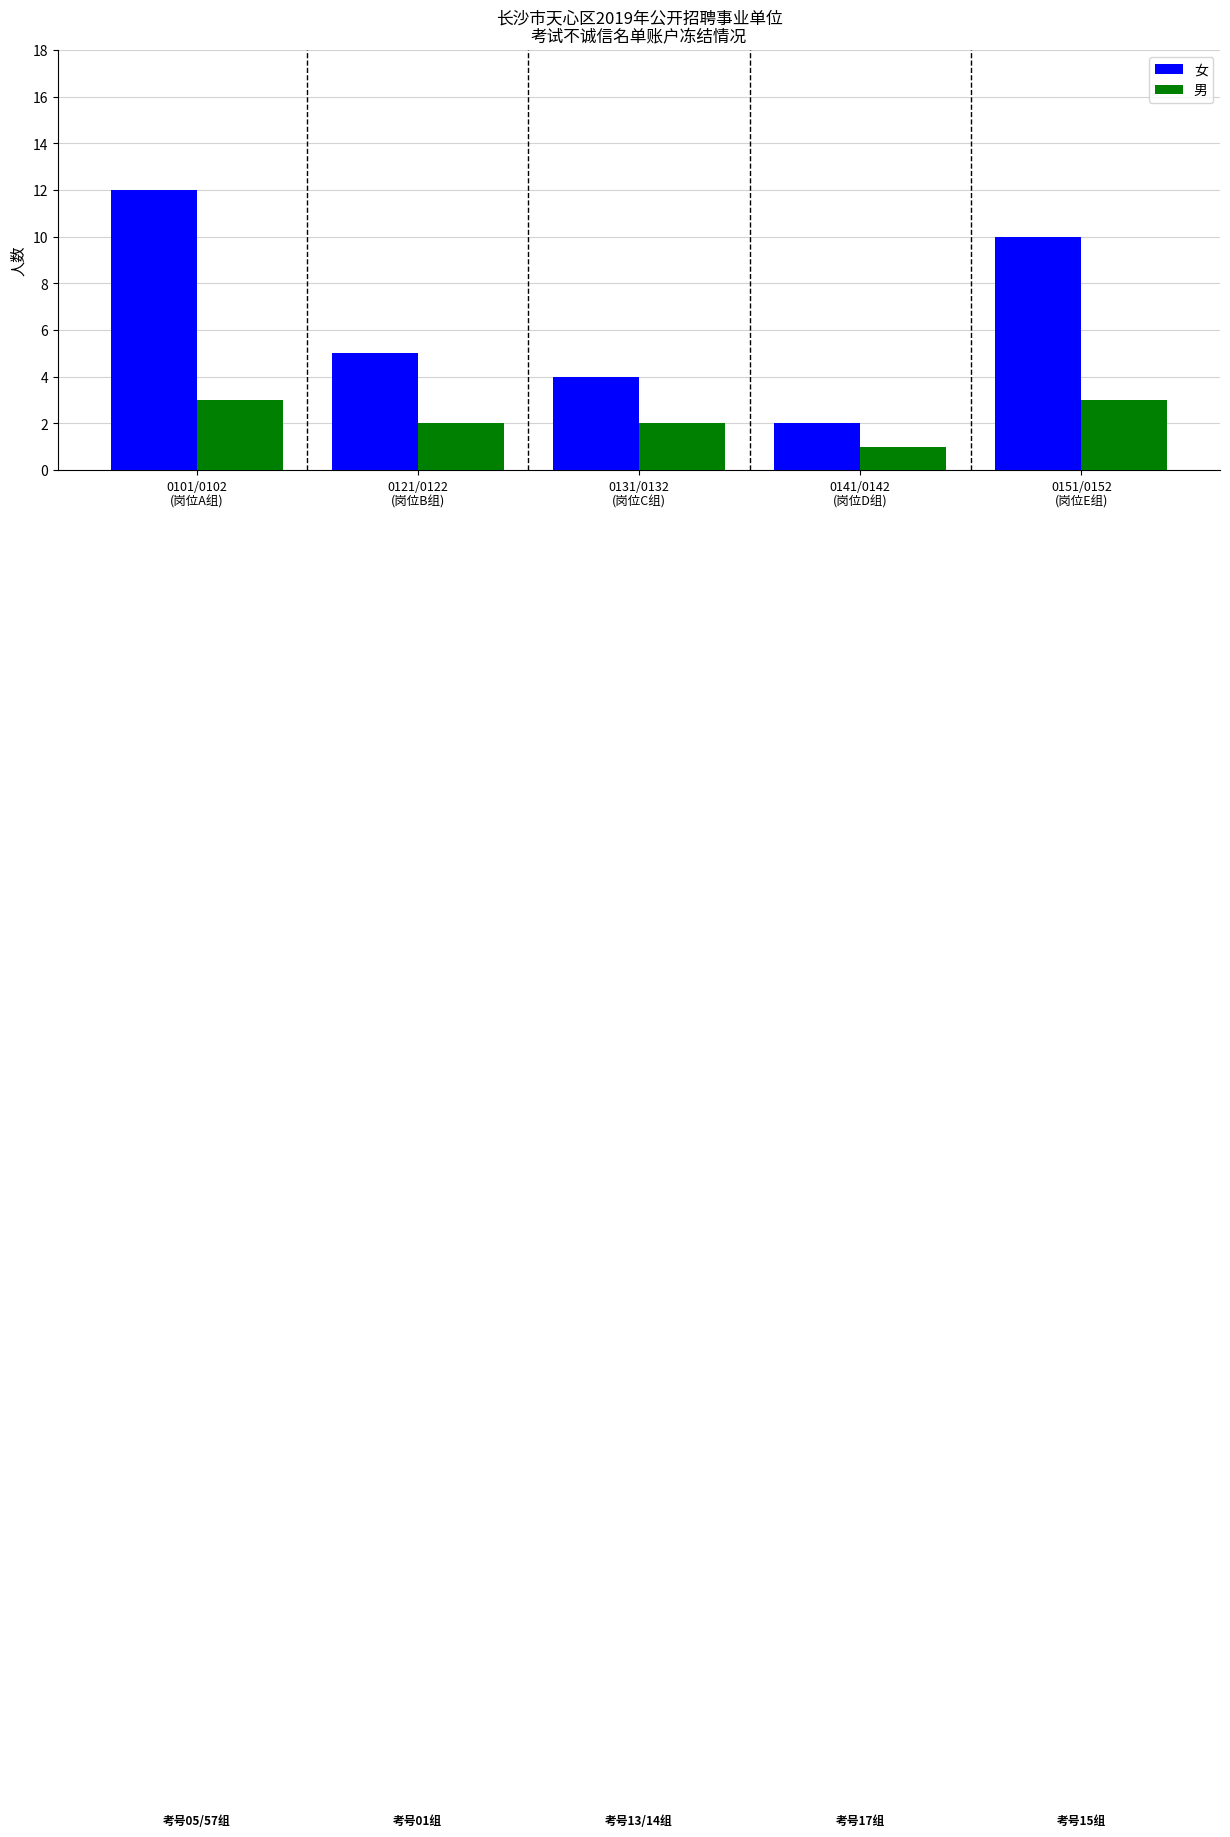

What is the maximum value for 女?

12